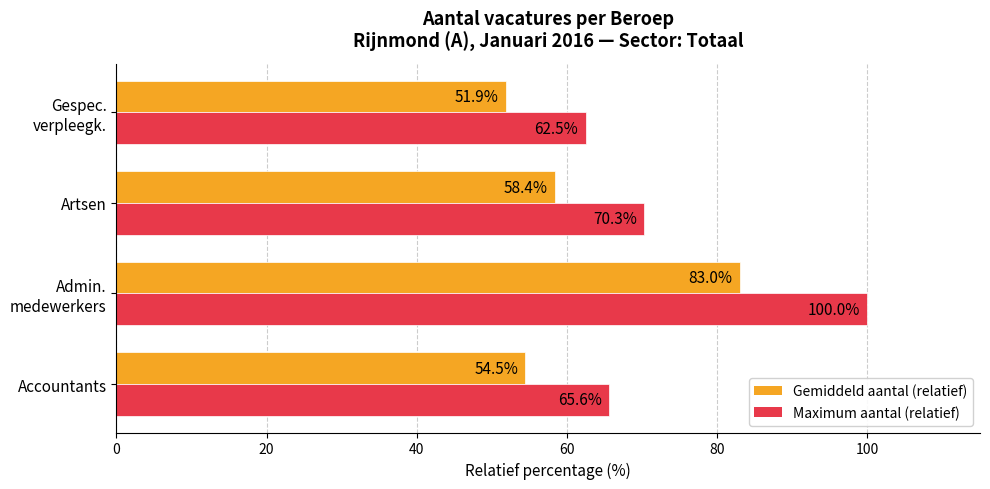

Rank the series by their maximum value, from highest to lowest.

Maximum aantal (relatief), Gemiddeld aantal (relatief)